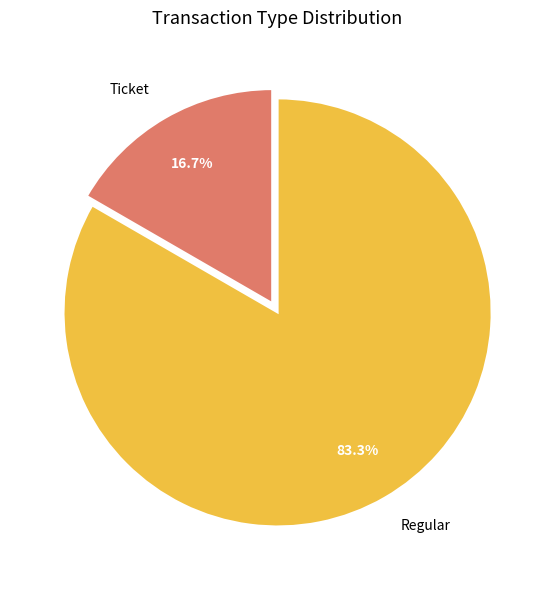

How many slices are in this pie chart?

2